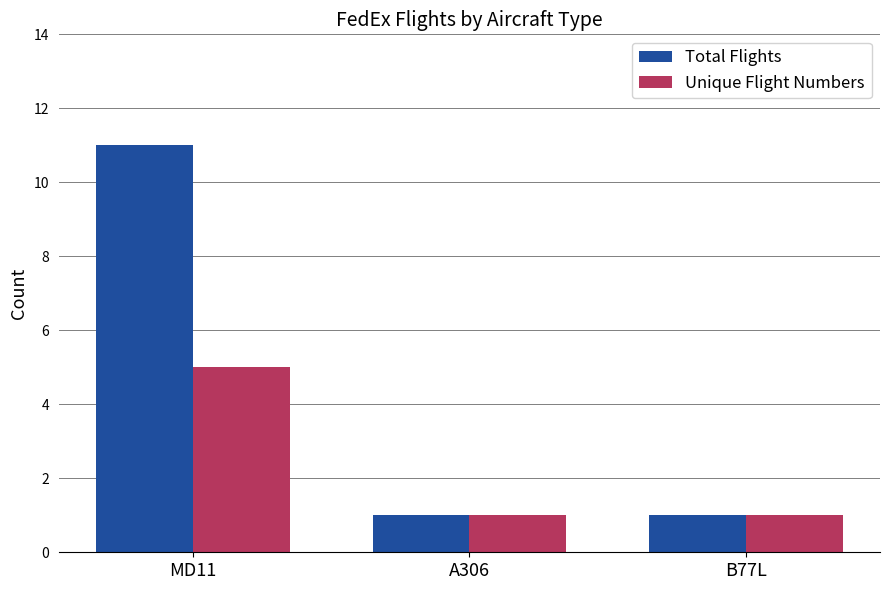

True or false: Unique Flight Numbers has a value of 1 at A306.

True